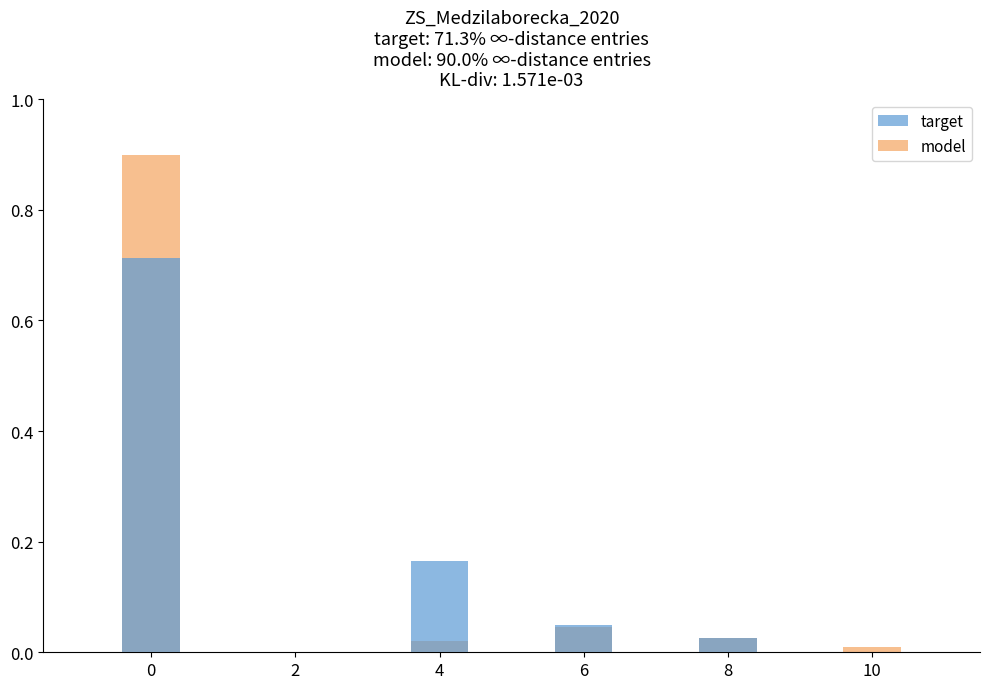

Is the value of model at 0 greater than the value of target at 2?

Yes